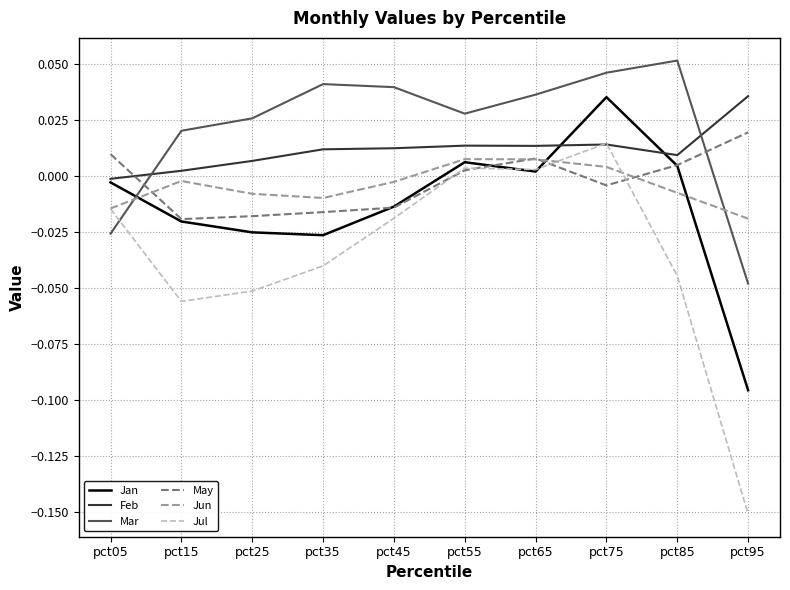

Which category has the lowest value in the Jan series?

pct95